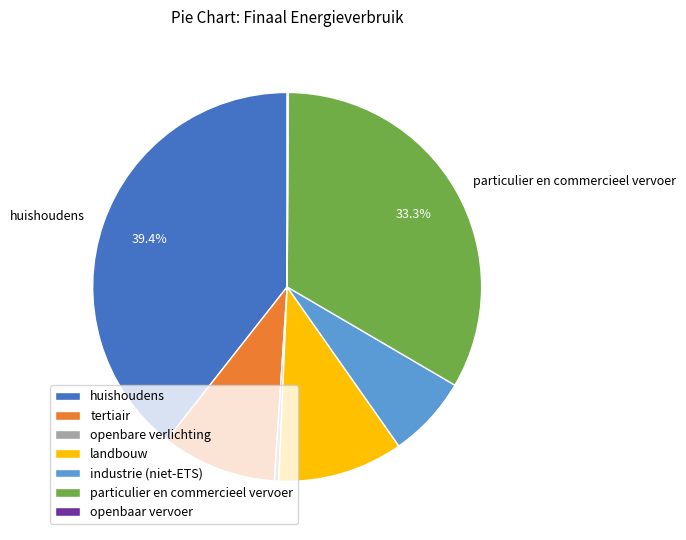

Which category has the biggest portion of the pie?

huishoudens